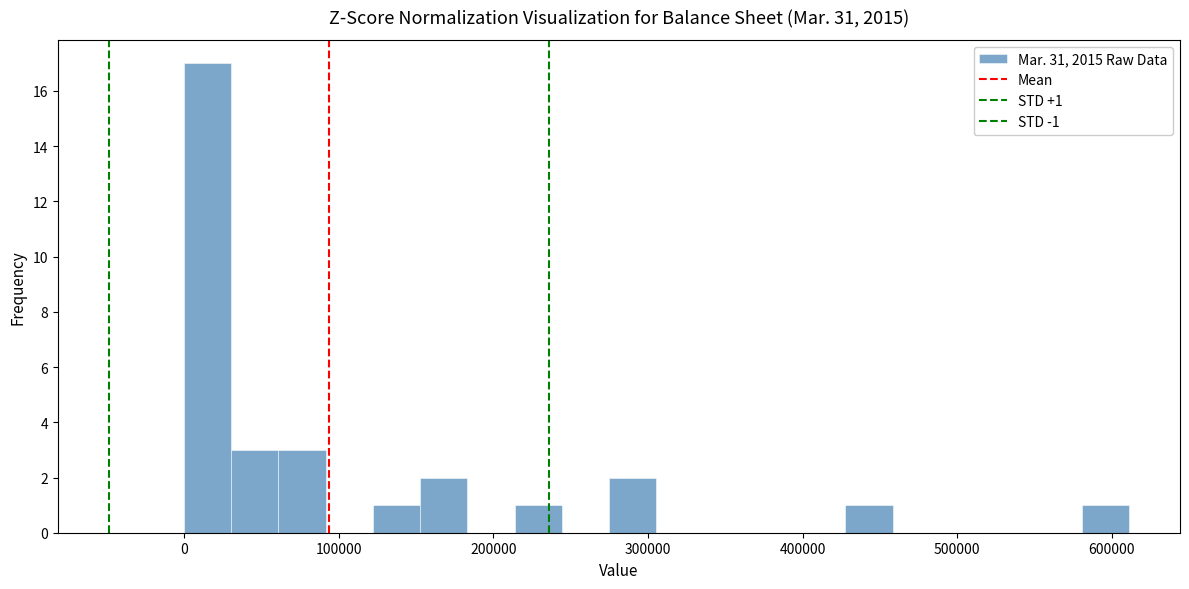

Around what value on the x-axis is the tallest bar? Give the approximate position of its centre, as read against the axis.

20000